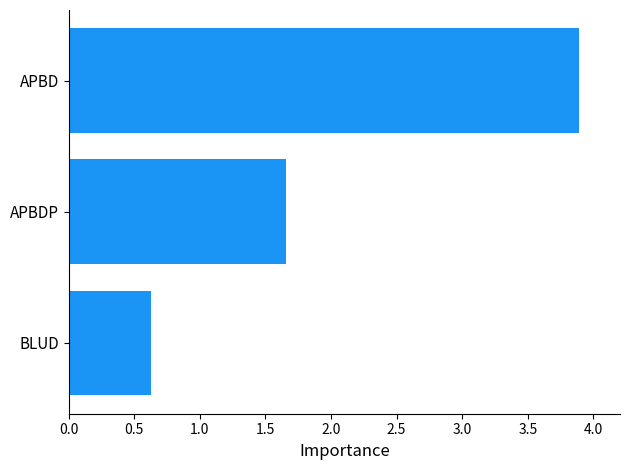

What is the difference between the maximum and second lowest values?

2.2